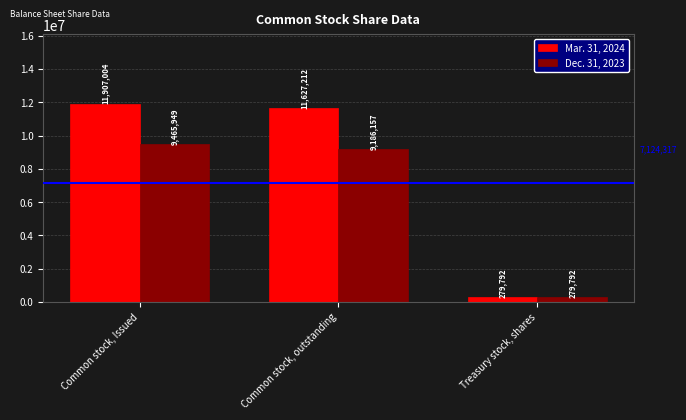

What is the label of the 1st bar from the right?

Treasury stock, shares